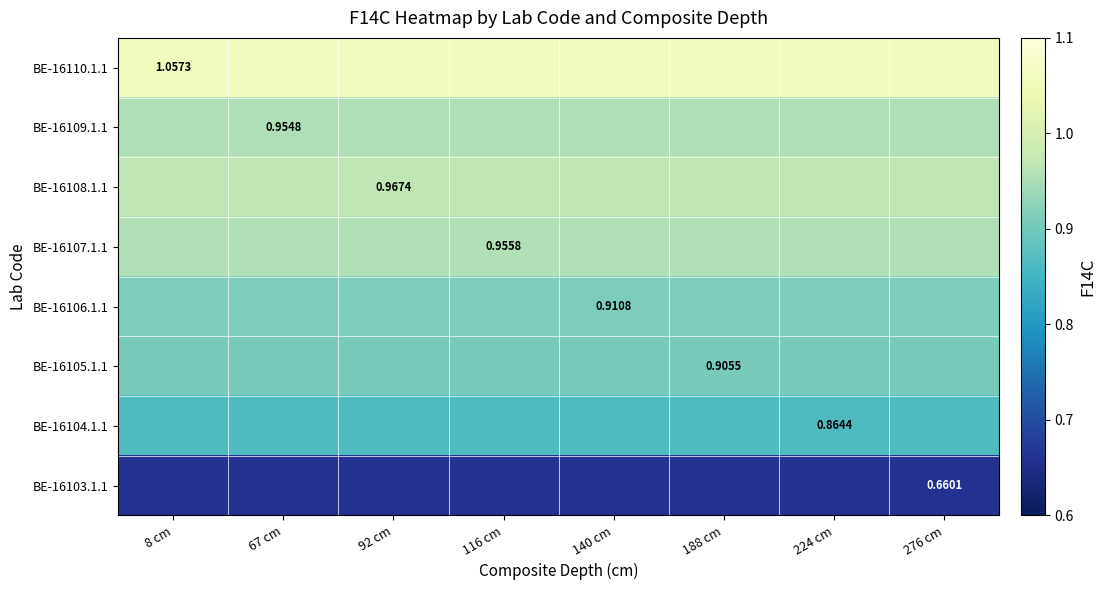

List the labels in order of BE-16106.1.1 value, largest first.

8 cm, 67 cm, 92 cm, 116 cm, 140 cm, 188 cm, 224 cm, 276 cm